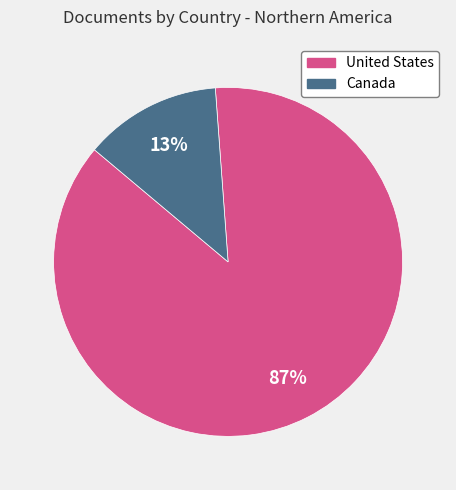

To the nearest percent, what is the average slice percentage?

50%